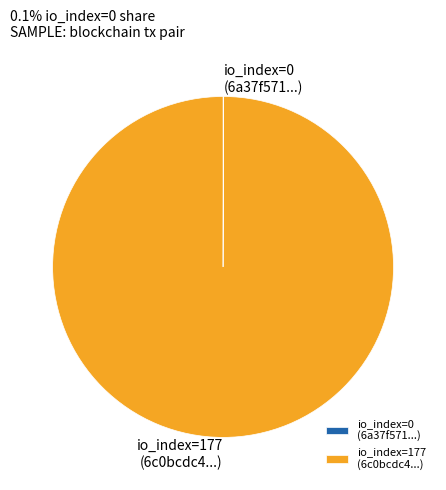

Is there any slice that represents more than half of the pie?

Yes